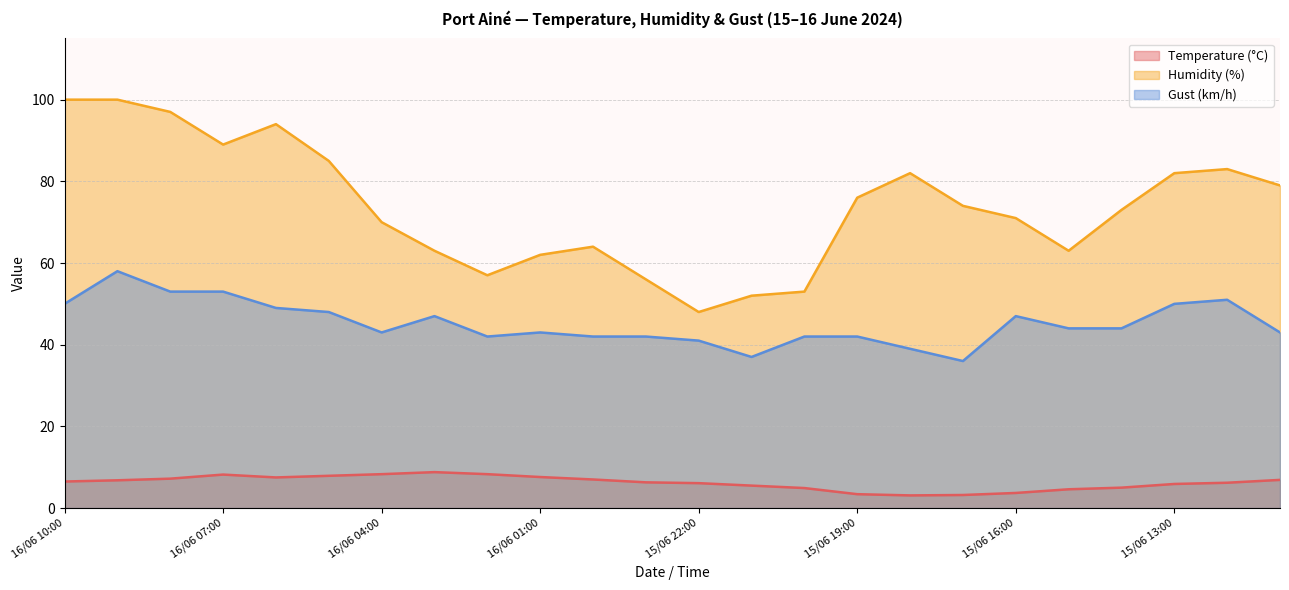

Rank the series by their maximum value, from lowest to highest.

Temperature (°C), Gust (km/h), Humidity (%)